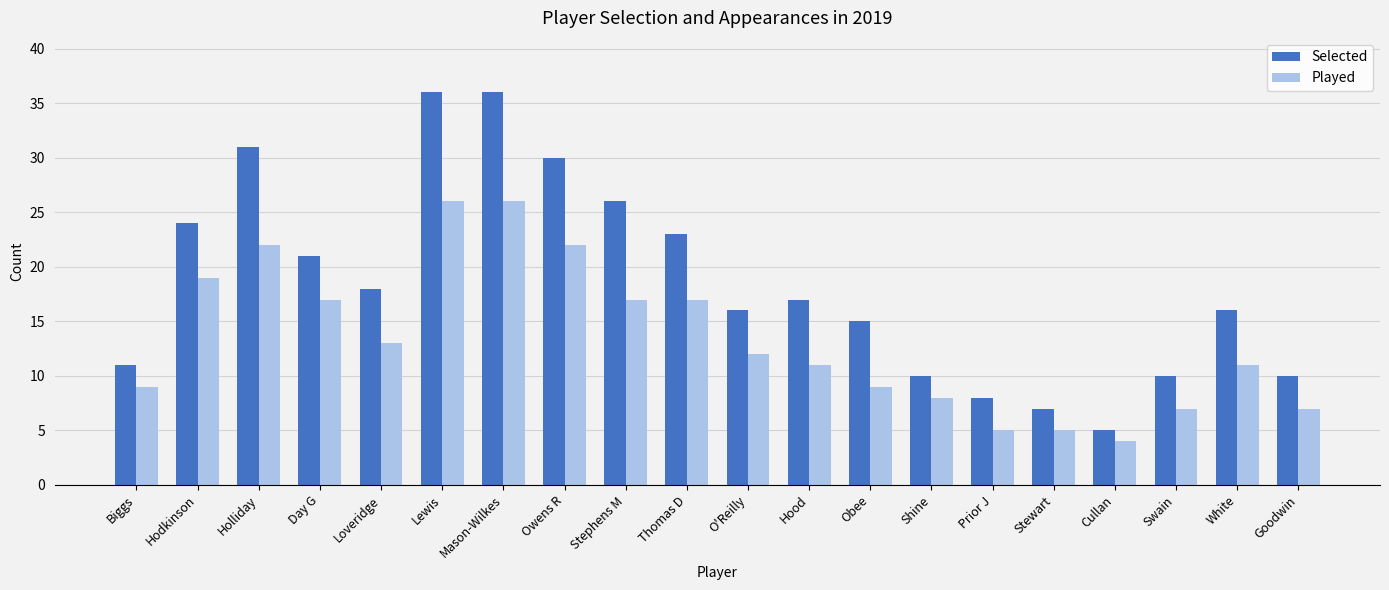

Rank the series by their average value, from highest to lowest.

Selected, Played